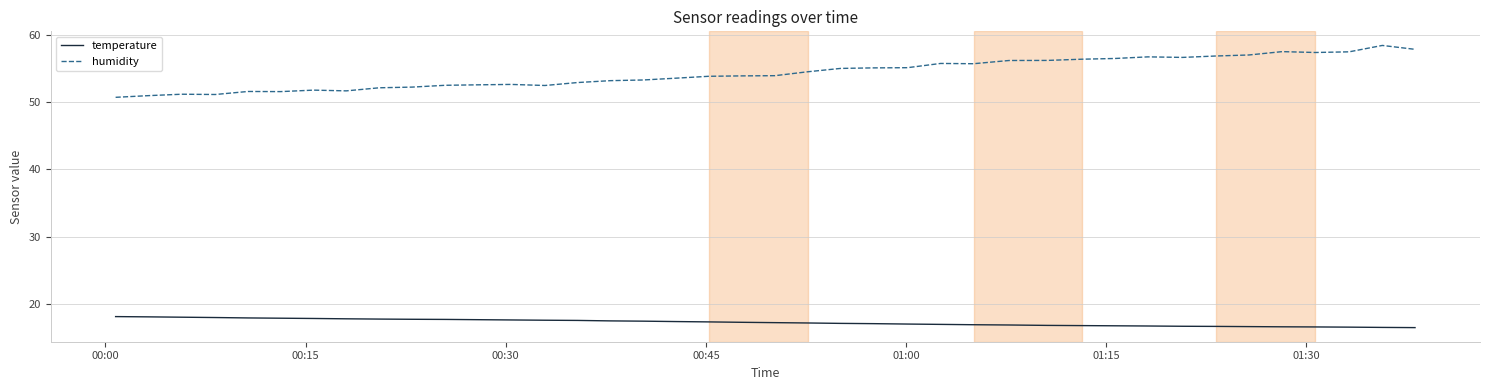

Which series has the largest total across all categories?

humidity